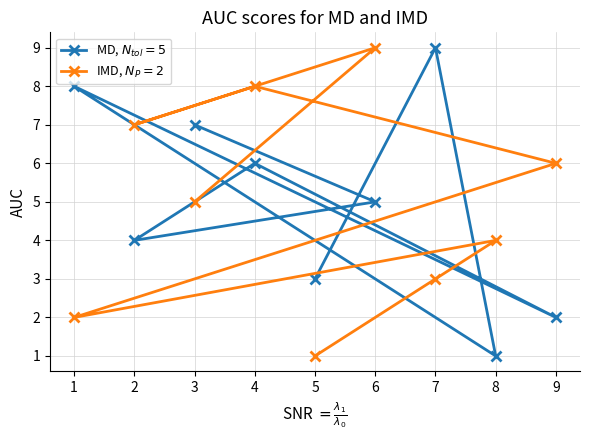

What is the greatest value displayed?

9